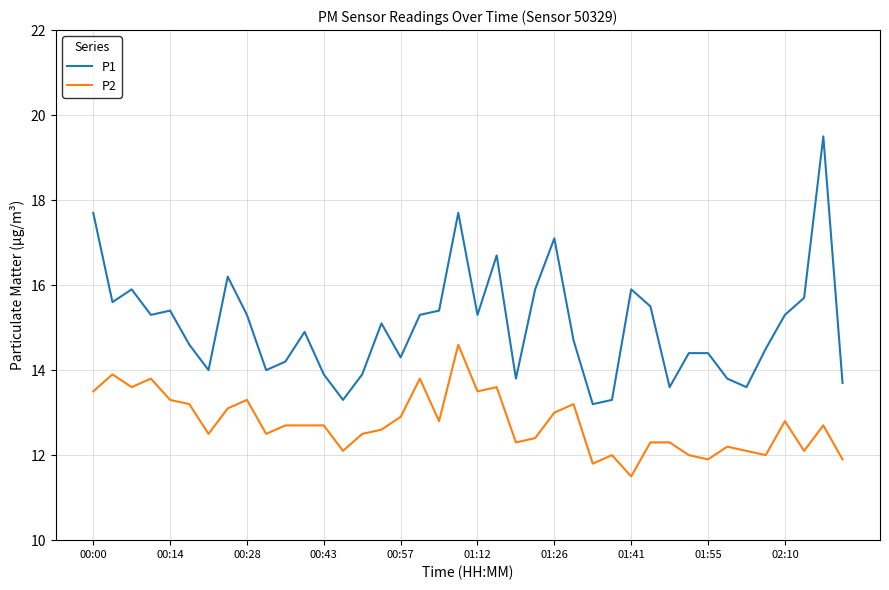

True or false: P1 and P2 intersect in this chart.

False